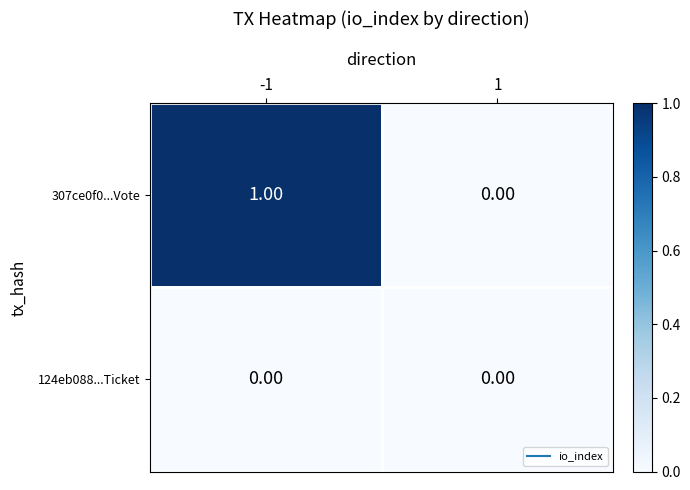

Which series has the widest spread of values?

307ce0f0...Vote